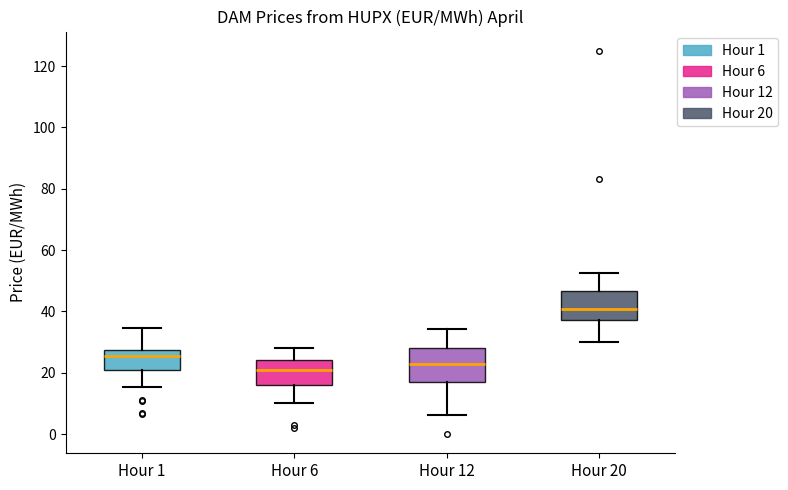

Reading left to right, read every box against the y-axis: the position of its median line, the range the box covers, and the ends of its whiskers. The values are not printed on the chart, so give them approximately, as read against the axis.

Hour 1: median 26, box 20 to 28, whiskers 16 to 34
Hour 6: median 20, box 16 to 24, whiskers 10 to 28
Hour 12: median 24, box 18 to 28, whiskers 6 to 34
Hour 20: median 40, box 38 to 46, whiskers 30 to 52